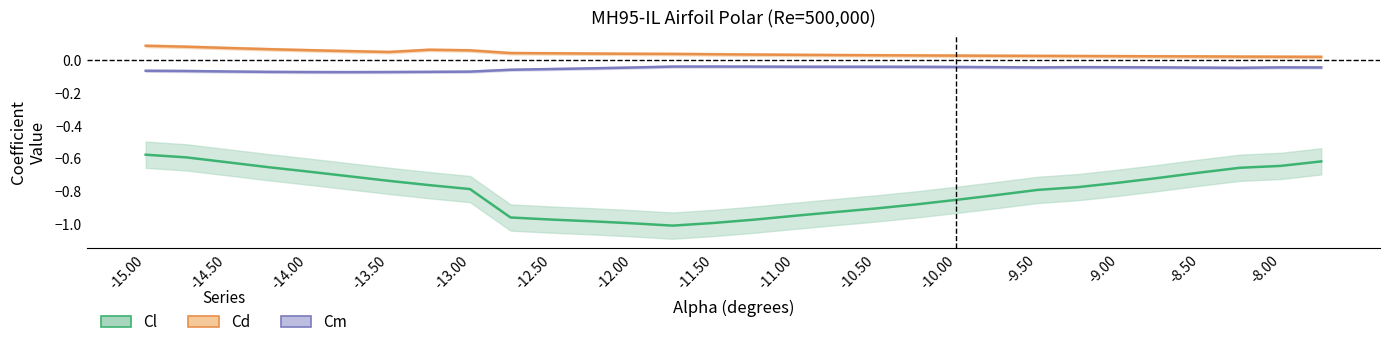

What is the average value of the Cl series?

-0.8